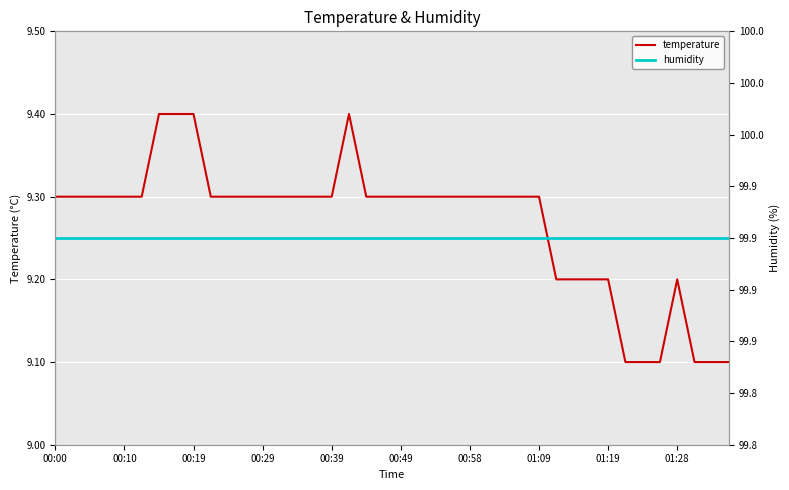

At which label is humidity closest to 99?

00:00